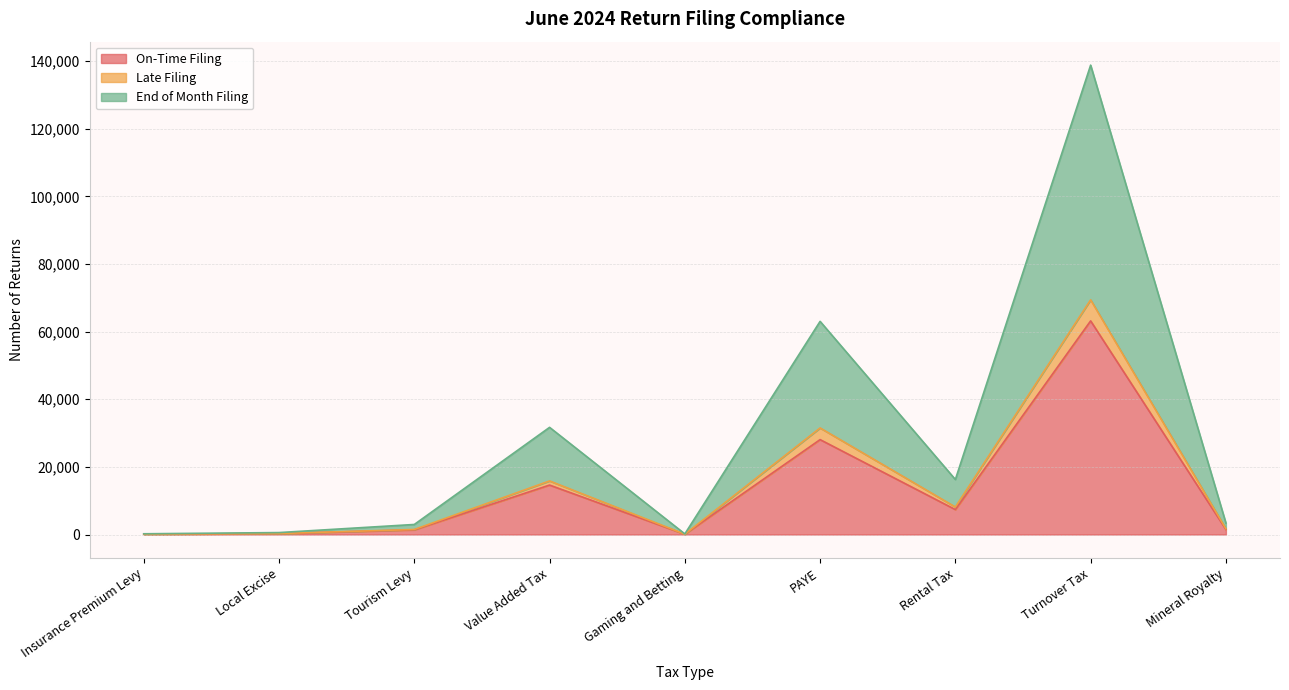

Which series has the widest spread of values?

End of Month Filing